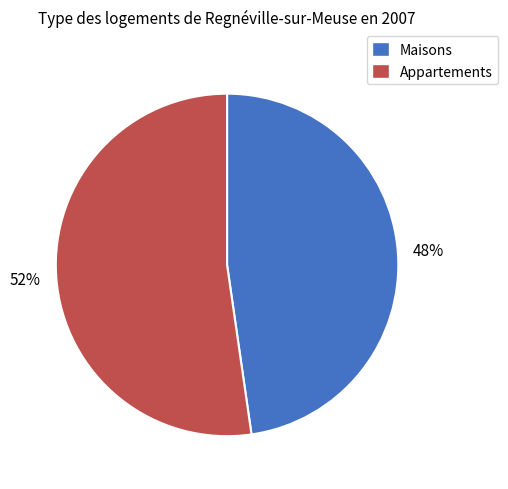

Does Maisons represent more than half of the total?

No